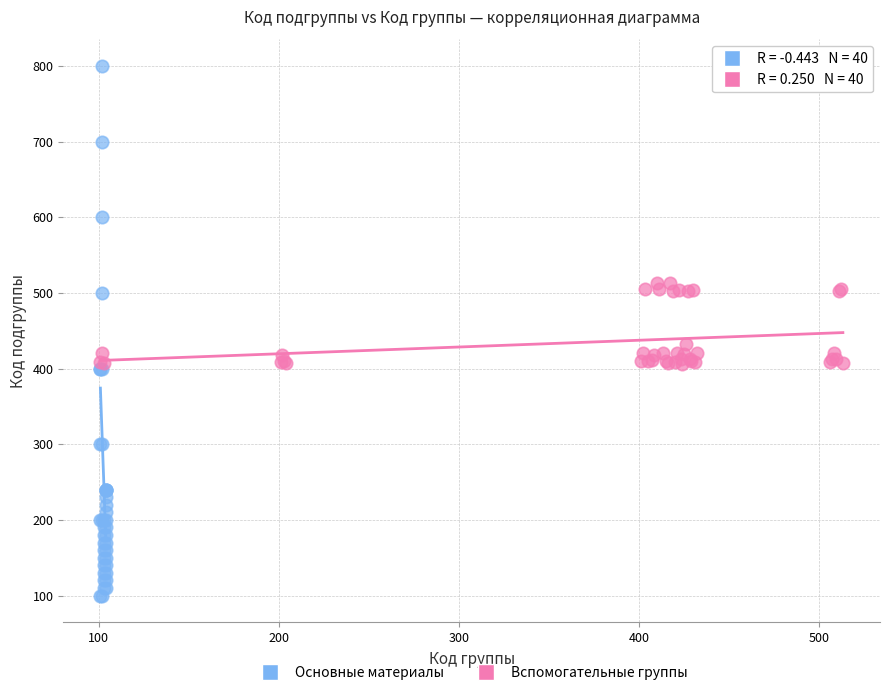

Which series has the widest spread of Y values?

Основные материалы